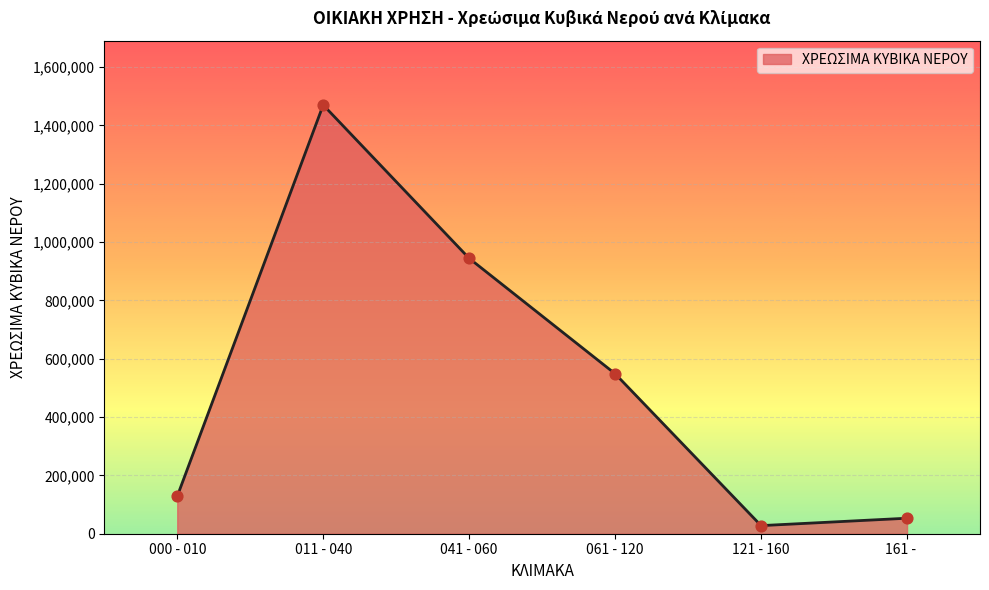

Between 161 -     and 000 - 010, which is larger?

000 - 010